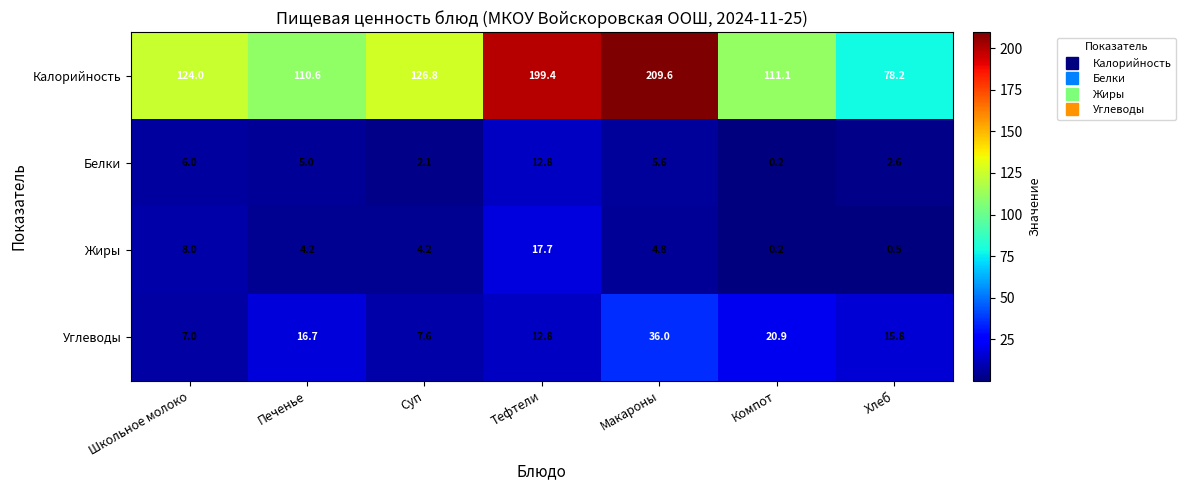

Reading left to right, what are all the values shown in this chart?

Калорийность: 124.0	110.6	126.8	199.4	209.6	111.1	78.2
Белки: 6.0	5.0	2.1	12.8	5.6	0.2	2.6
Жиры: 8.0	4.2	4.2	17.7	4.8	0.2	0.5
Углеводы: 7.0	16.7	7.6	12.8	36.0	20.9	15.8